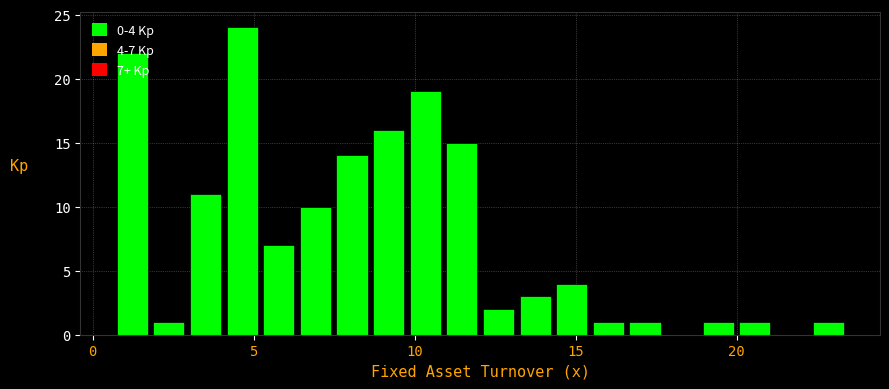

Read against the x-axis, roughly where is the centre of the tallest bar?

4.5